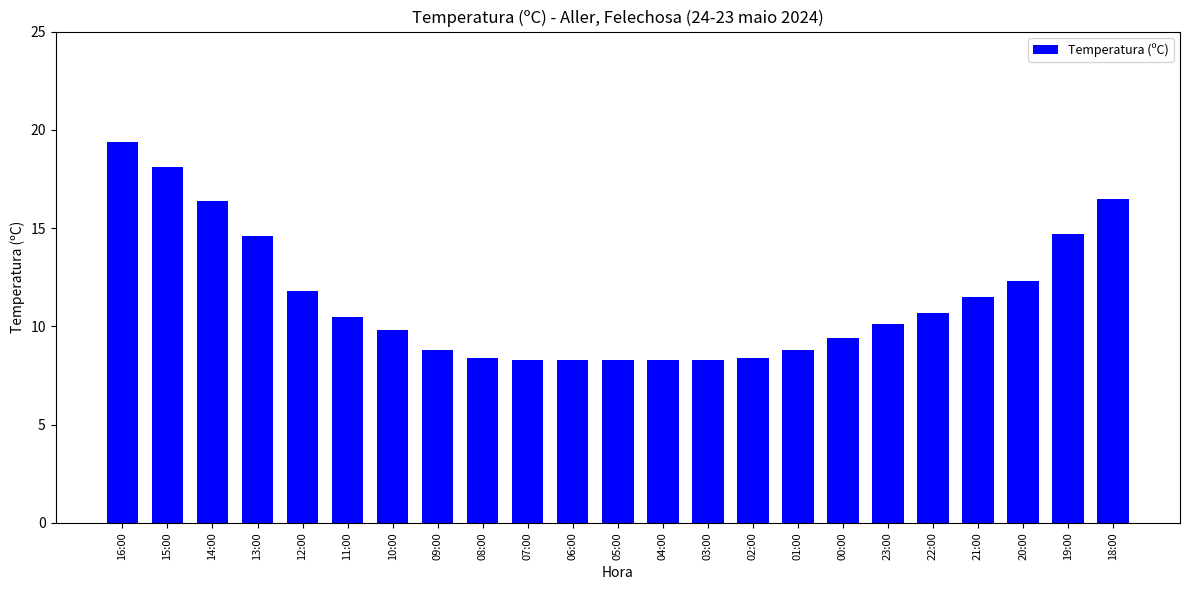

What value does the data have at 08:00?

8.4